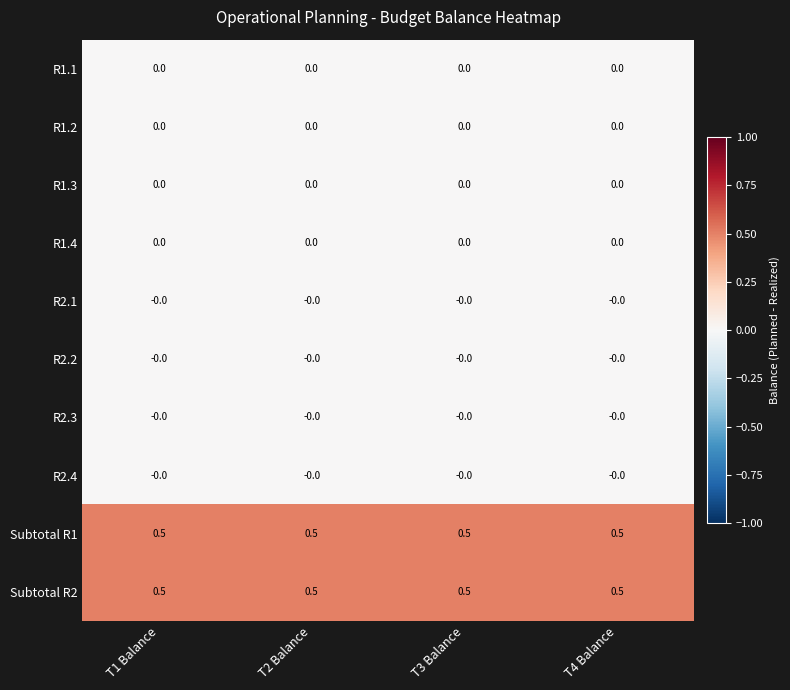

Is it true that R2.1 equals -0.0 at T1 Balance?

True